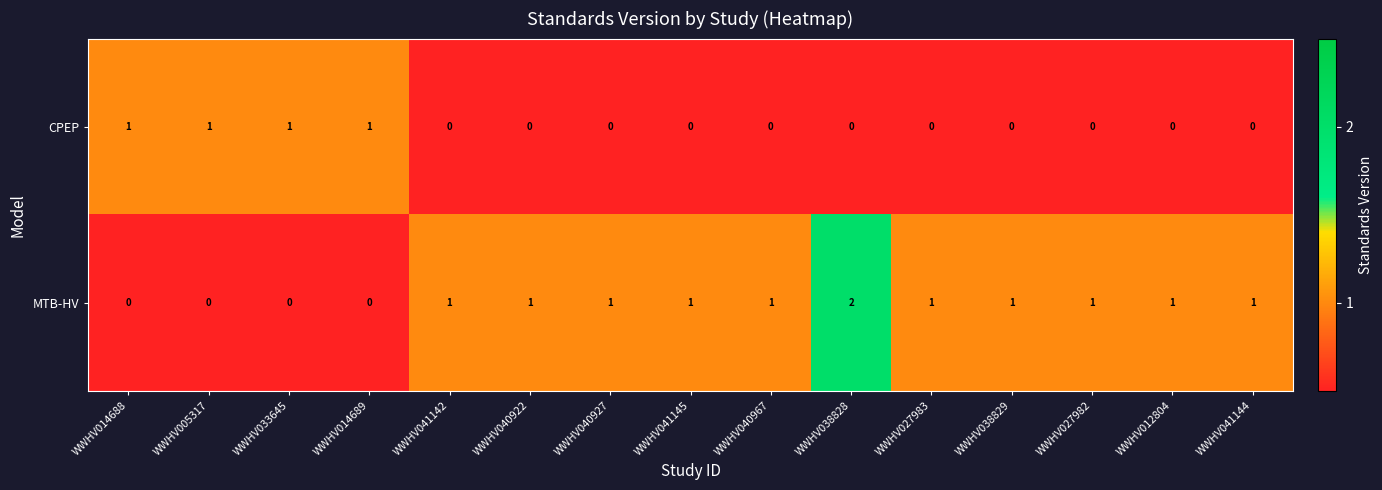

Rank the series by their average value, from highest to lowest.

MTB-HV, CPEP